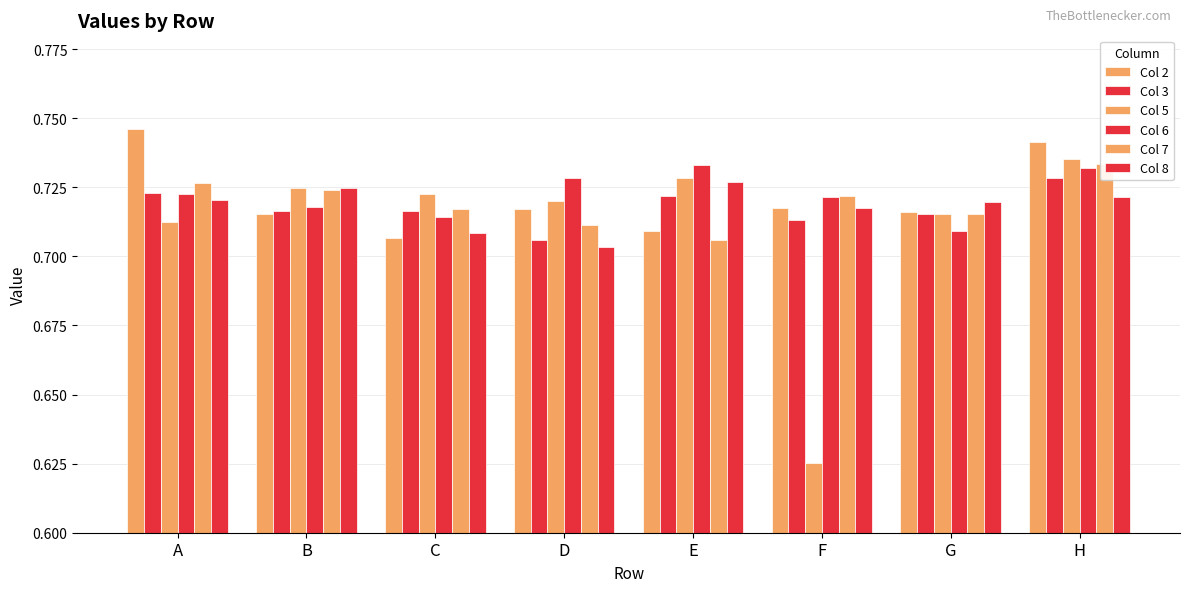

At which category is the sum across all series the highest?

H